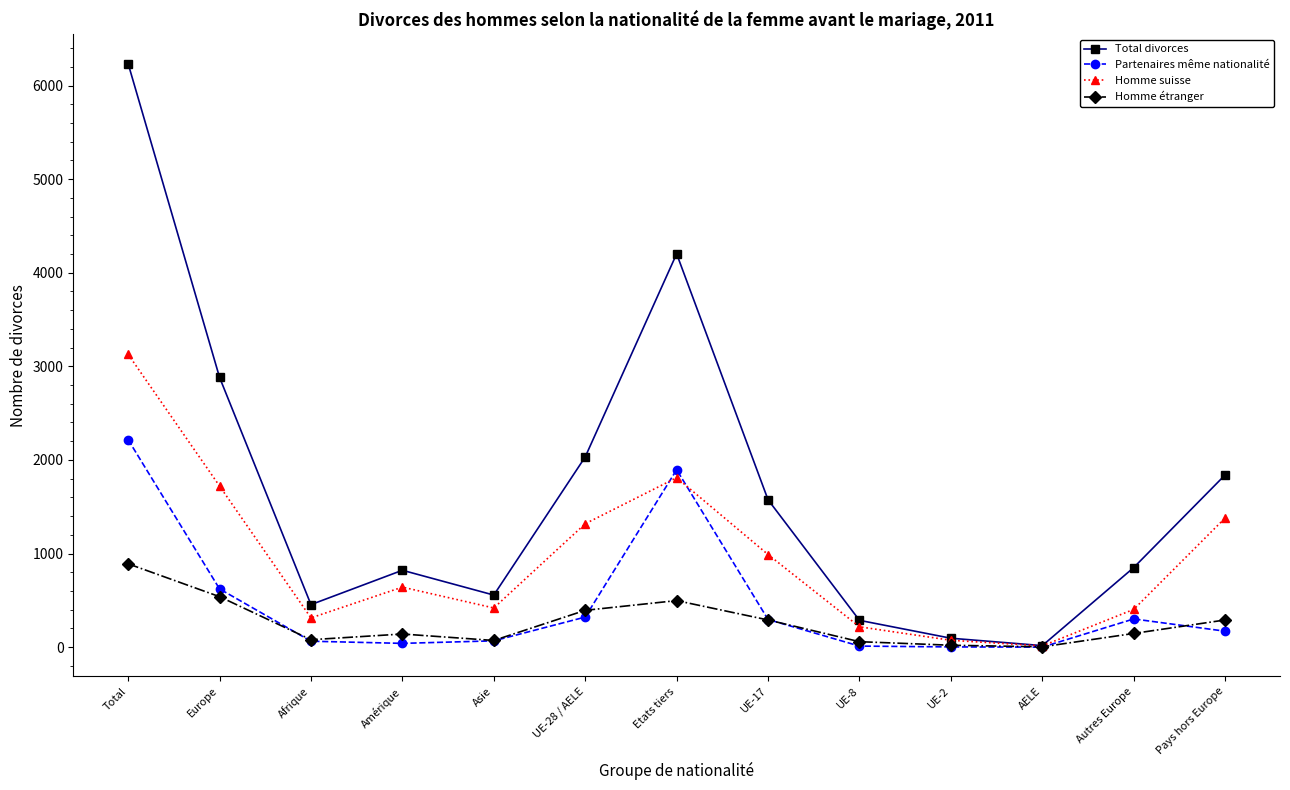

How many distinct data groups are displayed?

4